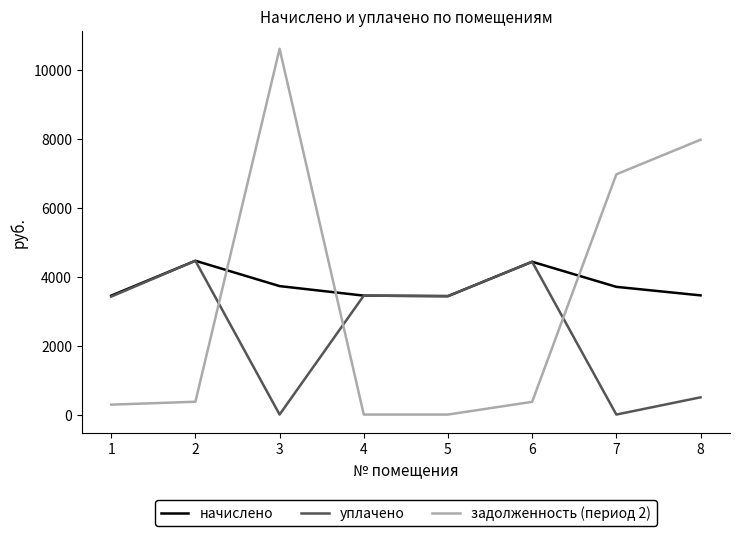

The value of начислено at 6 is 1480.1. True or false?

False